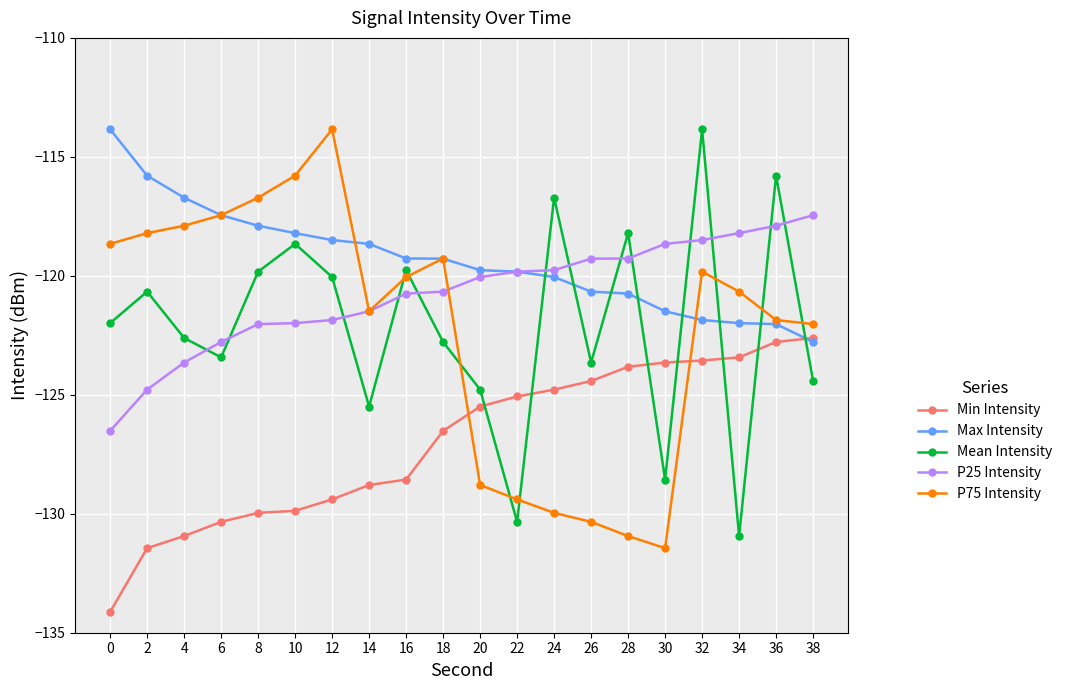

What is the difference between the maximum and minimum values in the Mean Intensity series?

17.1